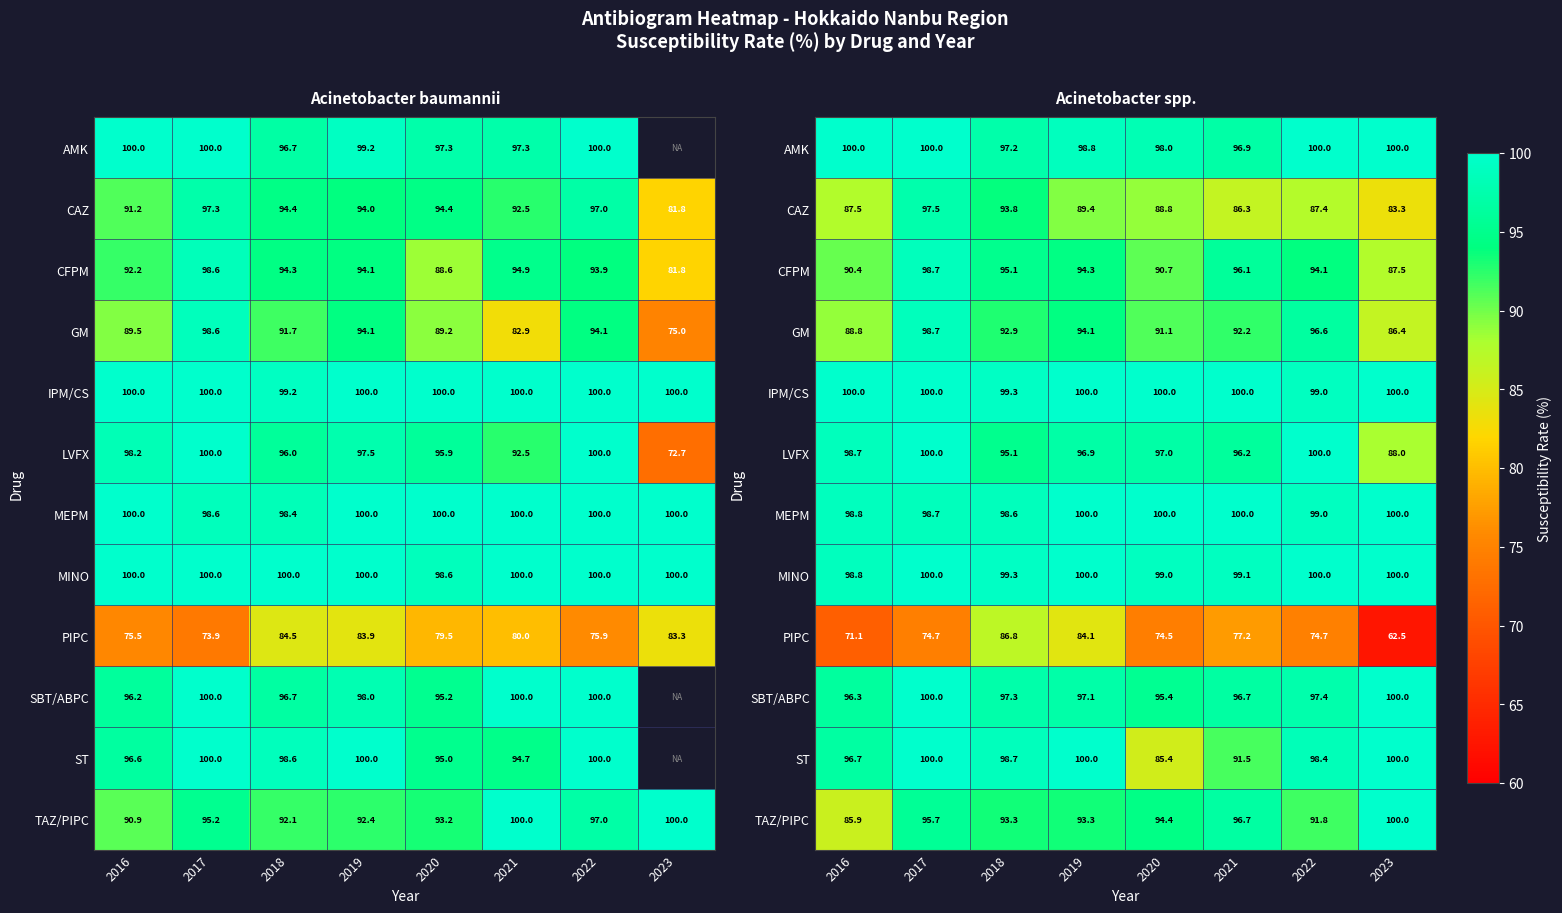

What is the sum of all AMK values?

790.8